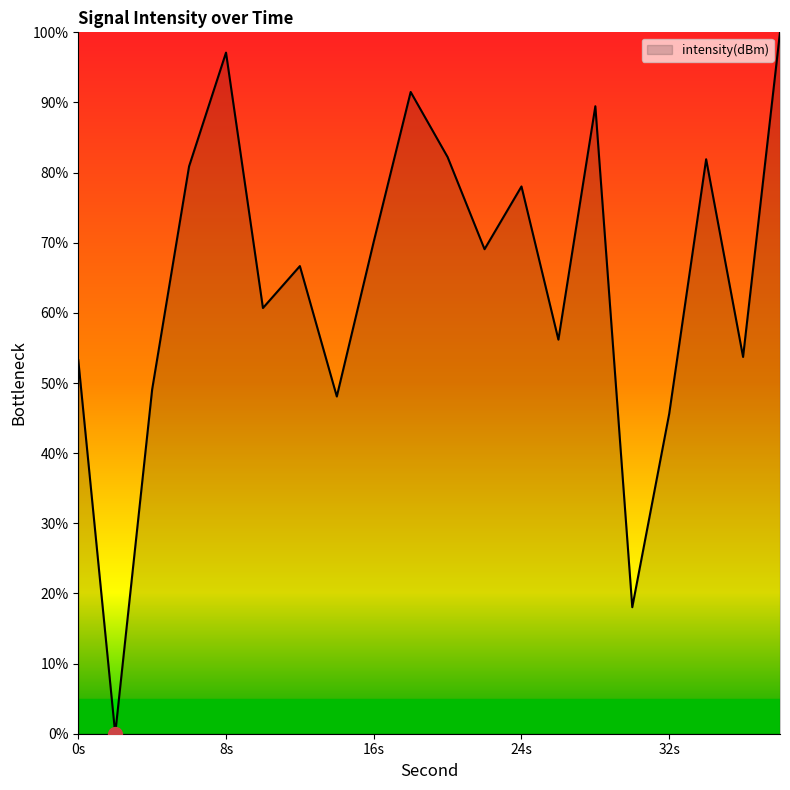

What is the difference between the maximum and minimum values?

100.0